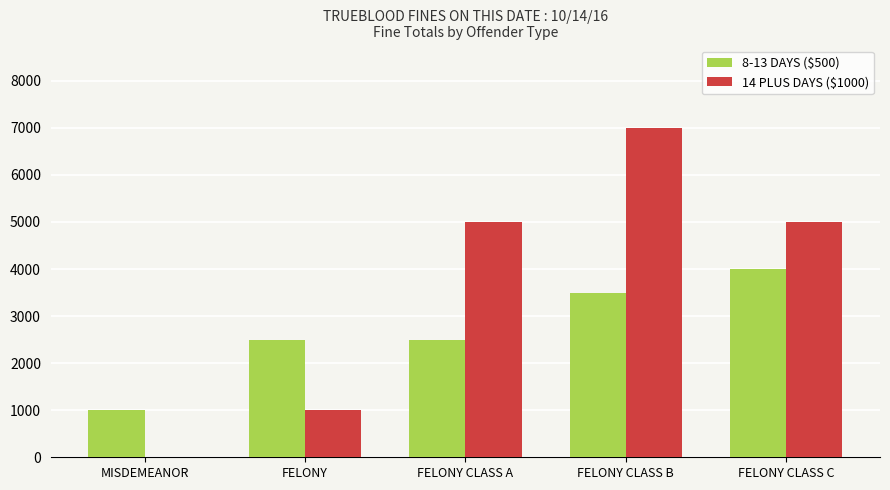

What is the total value across all series at FELONY CLASS B?

10500